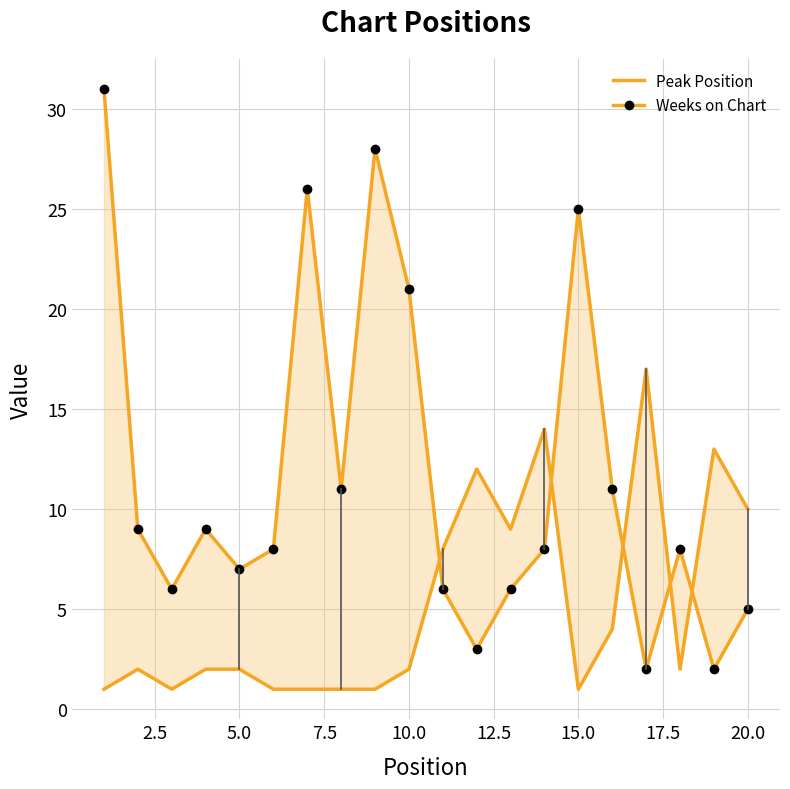

What is the minimum value for Weeks on Chart?

2